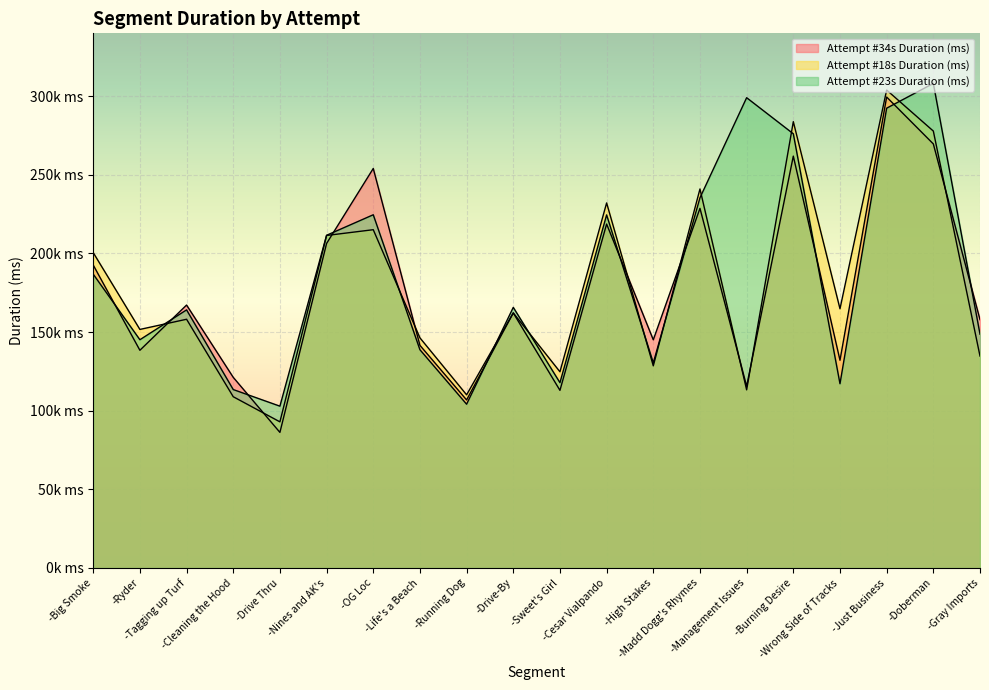

Is it true that Attempt #34s Duration (ms) equals 112978 at -Sweet's Girl?

True